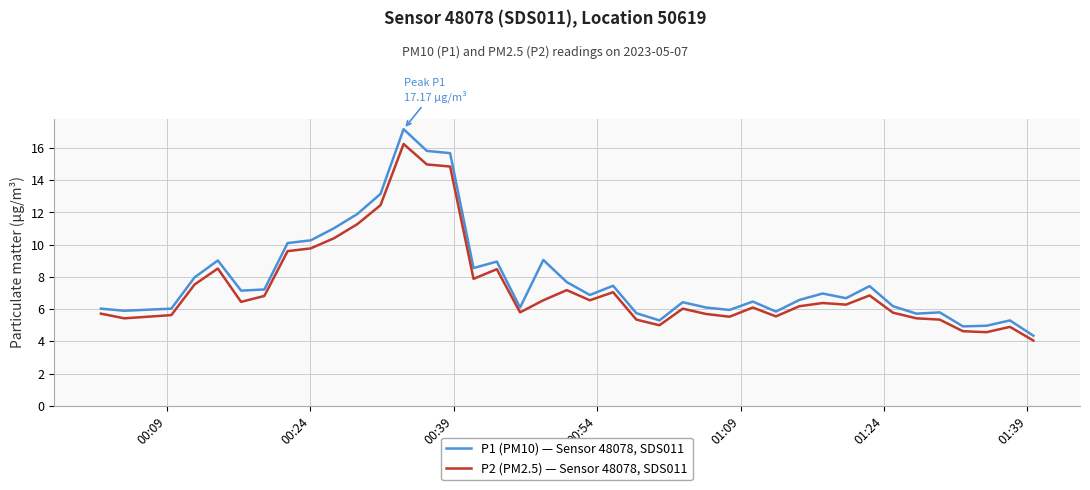

Does the chart have visible grid lines?

Yes